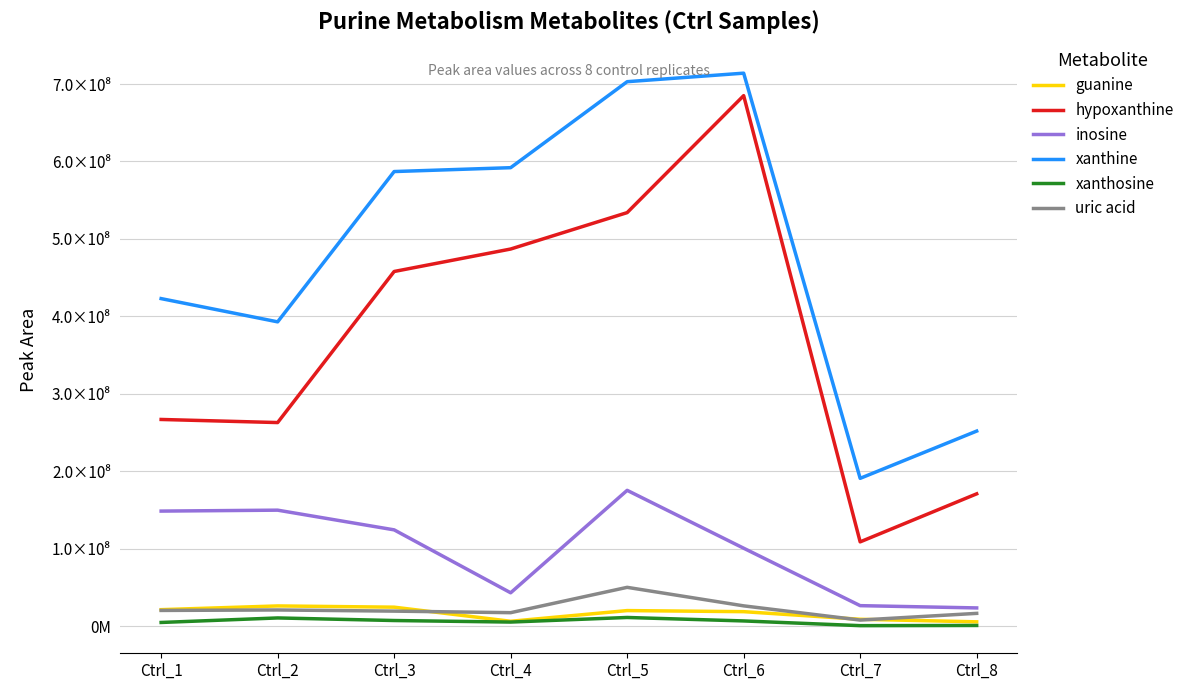

Which series has the largest total across all categories?

xanthine